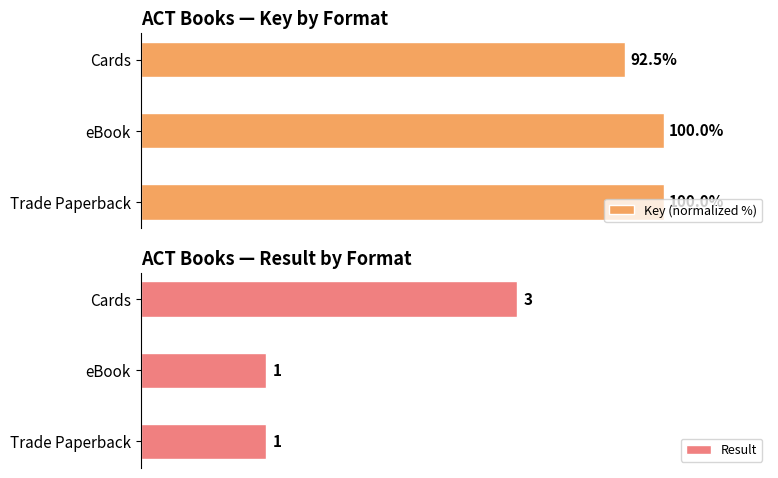

At which label does Key (normalized %) reach its minimum?

Cards